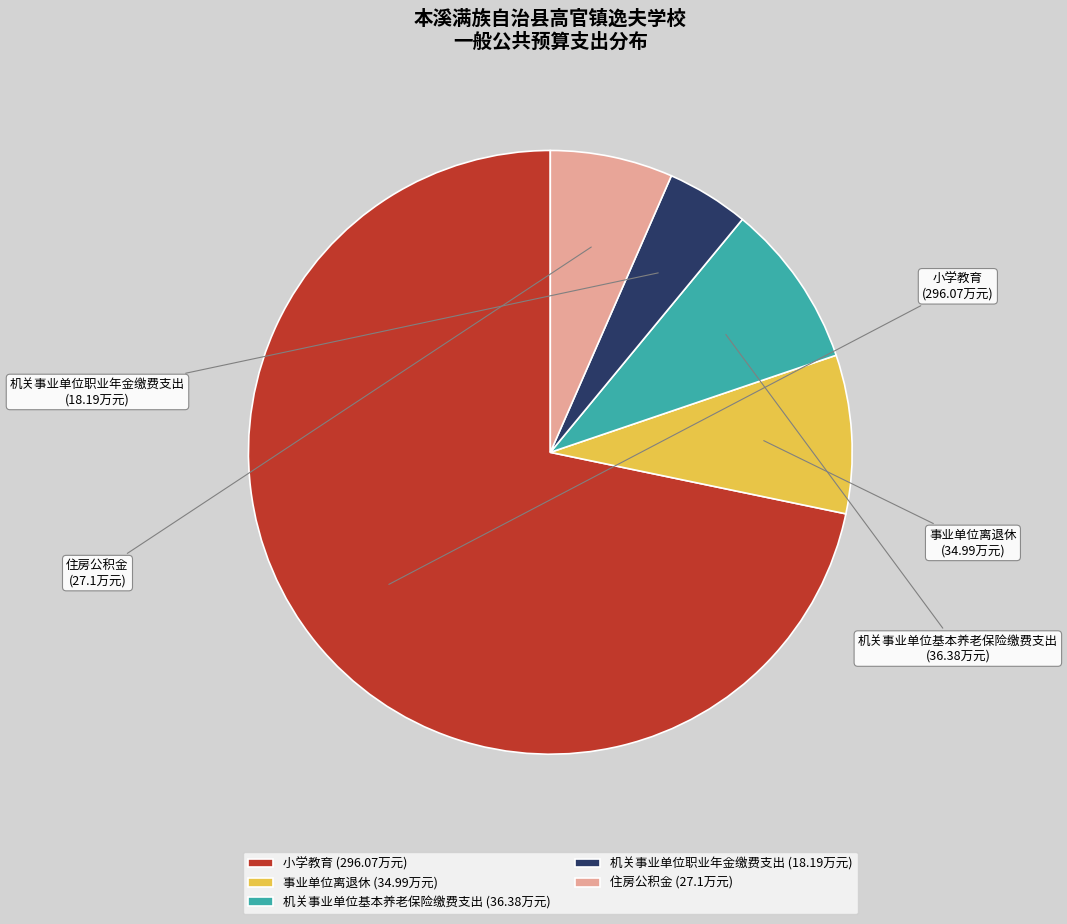

Does 小学教育 account for over 50% of the chart?

Yes